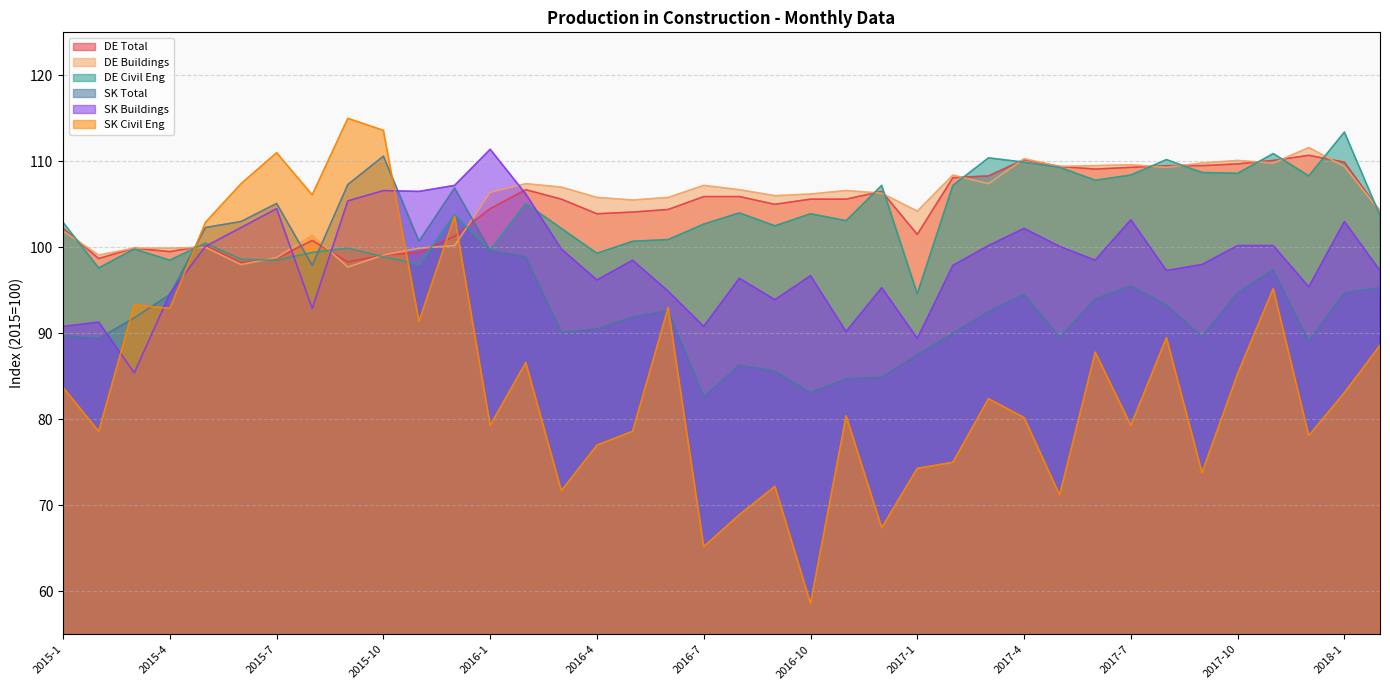

Rank the series at 2018-2 from highest to lowest value.

DE Total, DE Buildings, DE Civil Eng, SK Buildings, SK Total, SK Civil Eng